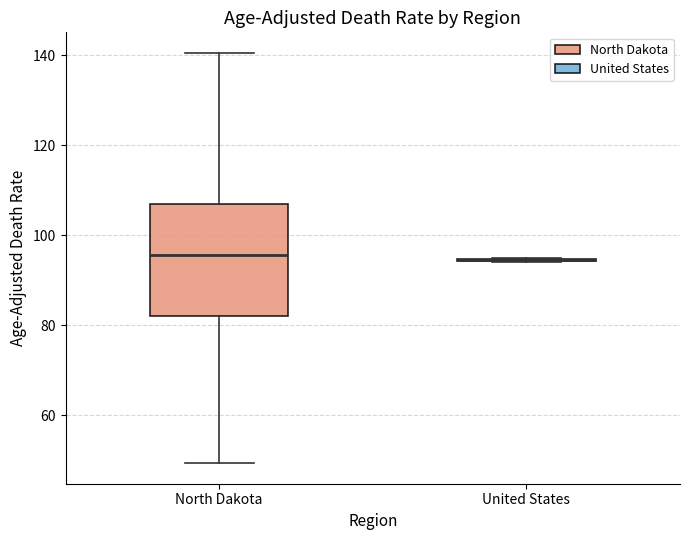

Reading left to right, transcribe this box plot: for each box, give where its median line is, the range the box spans, and where its two whiskers end, as read against the y-axis. The values are not printed on the chart, so give them approximately, as read against the axis.

North Dakota: median 96, box 82 to 106, whiskers 50 to 140
United States: box collapsed to a line at 94, whiskers 94 to 94